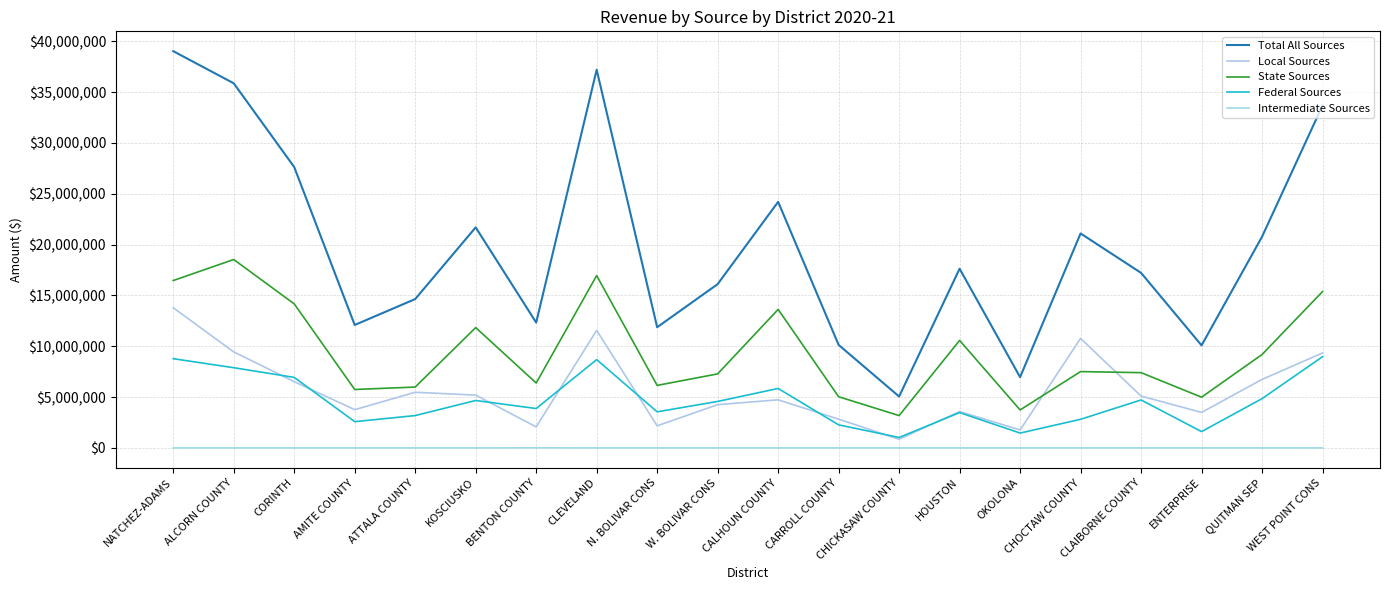

True or false: Local Sources and Total All Sources intersect in this chart.

False